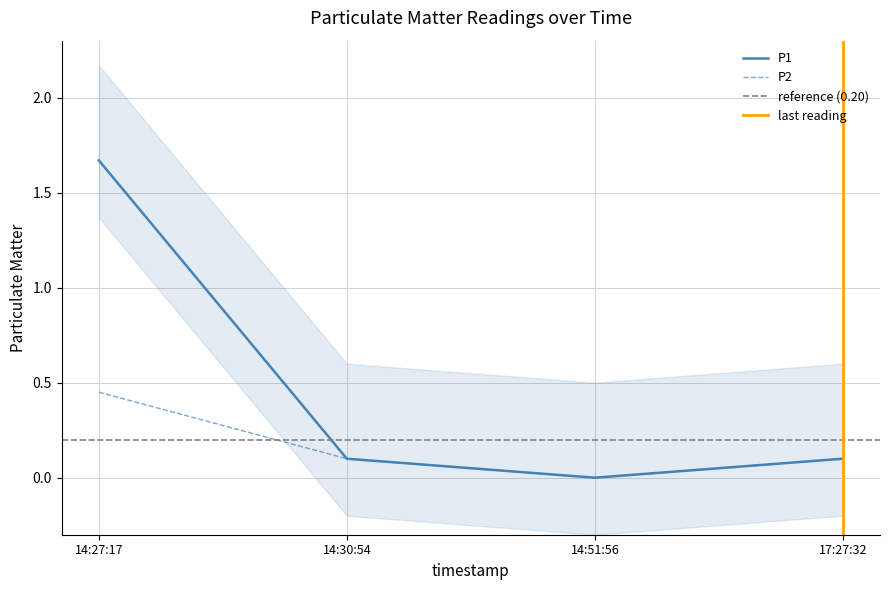

The P2 series shows 0.0 at 14:51:56. True or false?

True